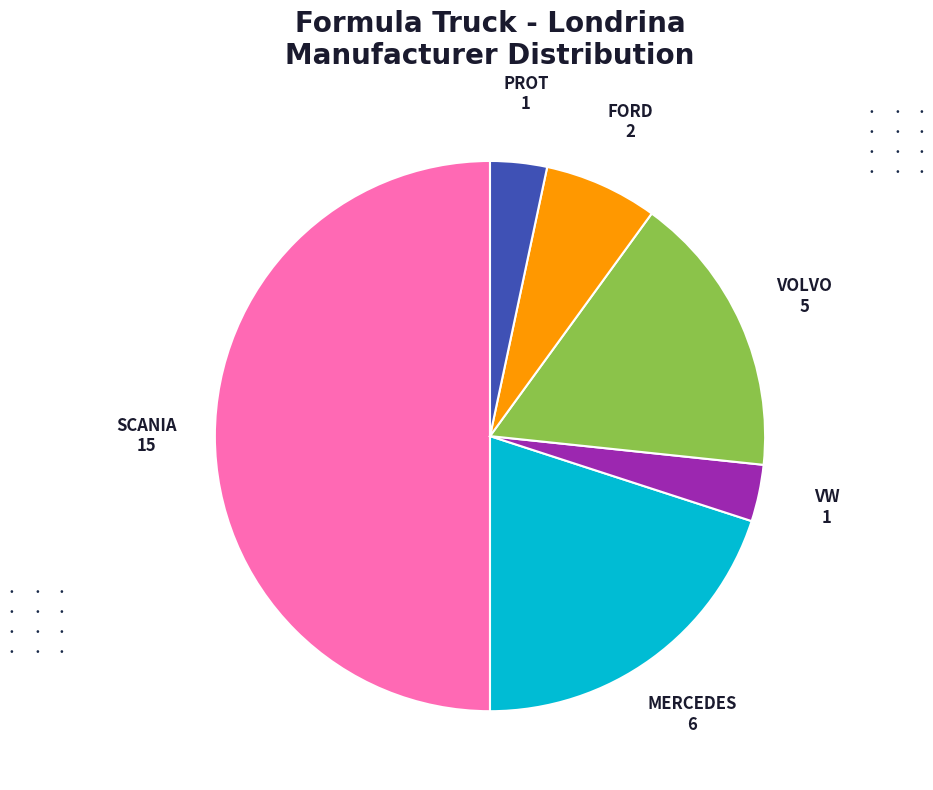

The MERCEDES slice represents 26% of the pie. True or false?

False